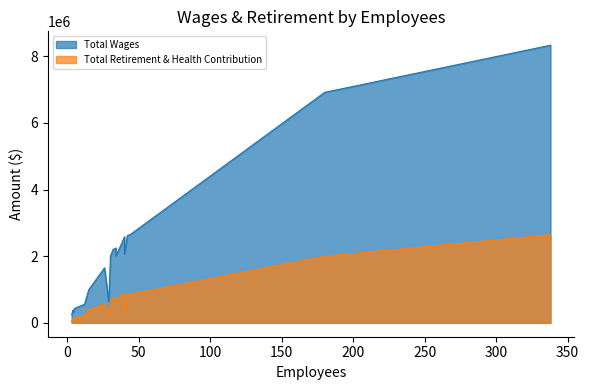

How many lines are shown in the chart?

2